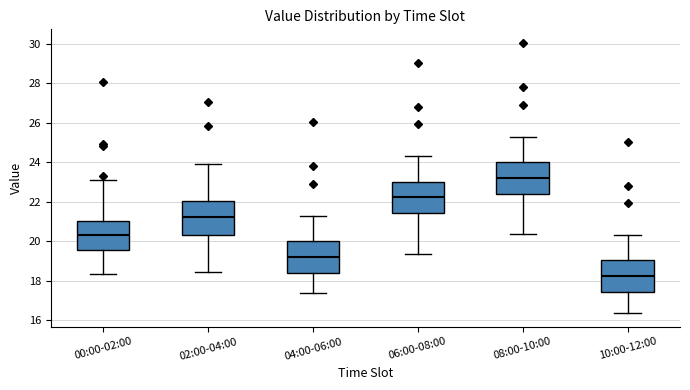

Where does the lower whisker of the box for 08:00-10:00 end on the y-axis? The values are not printed on the chart, so give them approximately, as read against the axis.

20.4